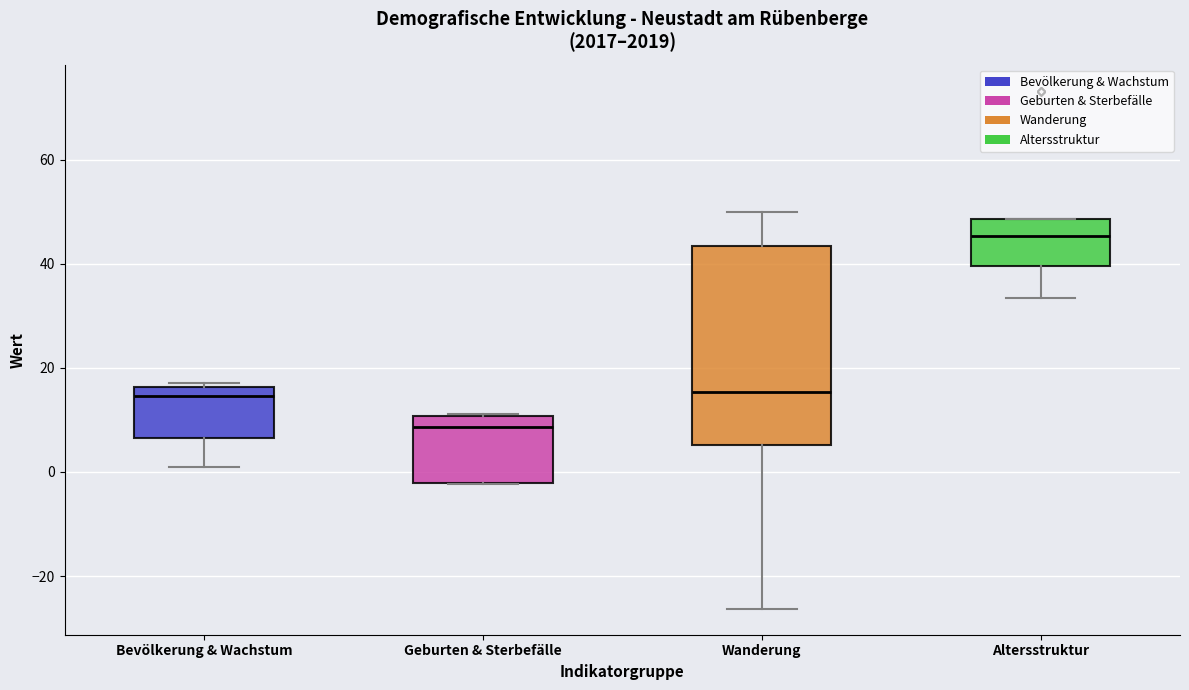

Reading left to right, read every box against the y-axis: the position of its median line, the range the box covers, and the ends of its whiskers. The values are not printed on the chart, so give them approximately, as read against the axis.

Bevölkerung & Wachstum: median 14, box 6 to 16, whiskers 2 to 18
Geburten & Sterbefälle: median 8, box -2 to 10, whiskers -2 to 12
Wanderung: median 16, box 6 to 44, whiskers -26 to 50
Altersstruktur: median 46, box 40 to 48, whiskers 34 to 48